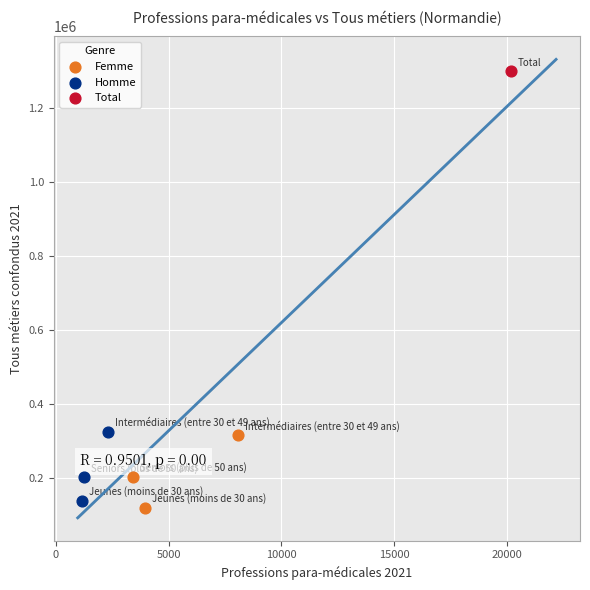

What are all the series names shown in the legend?

Femme, Homme, Total